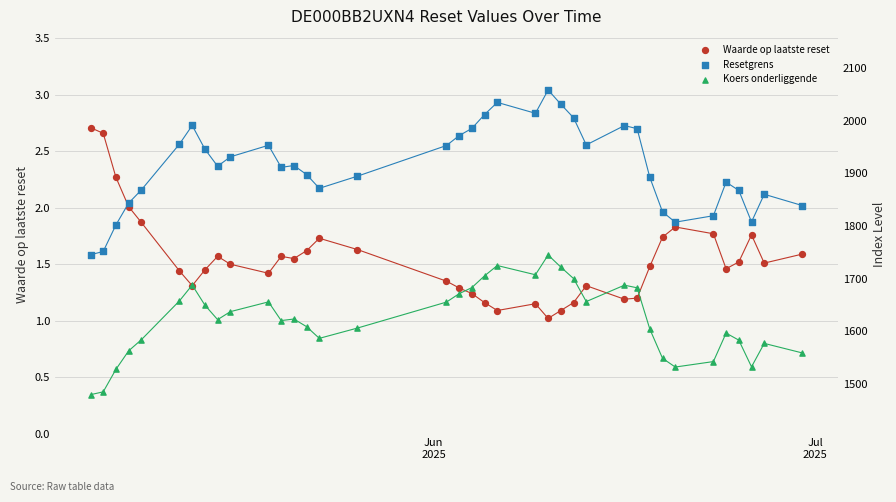

Which series has the largest total across all categories?

Resetgrens